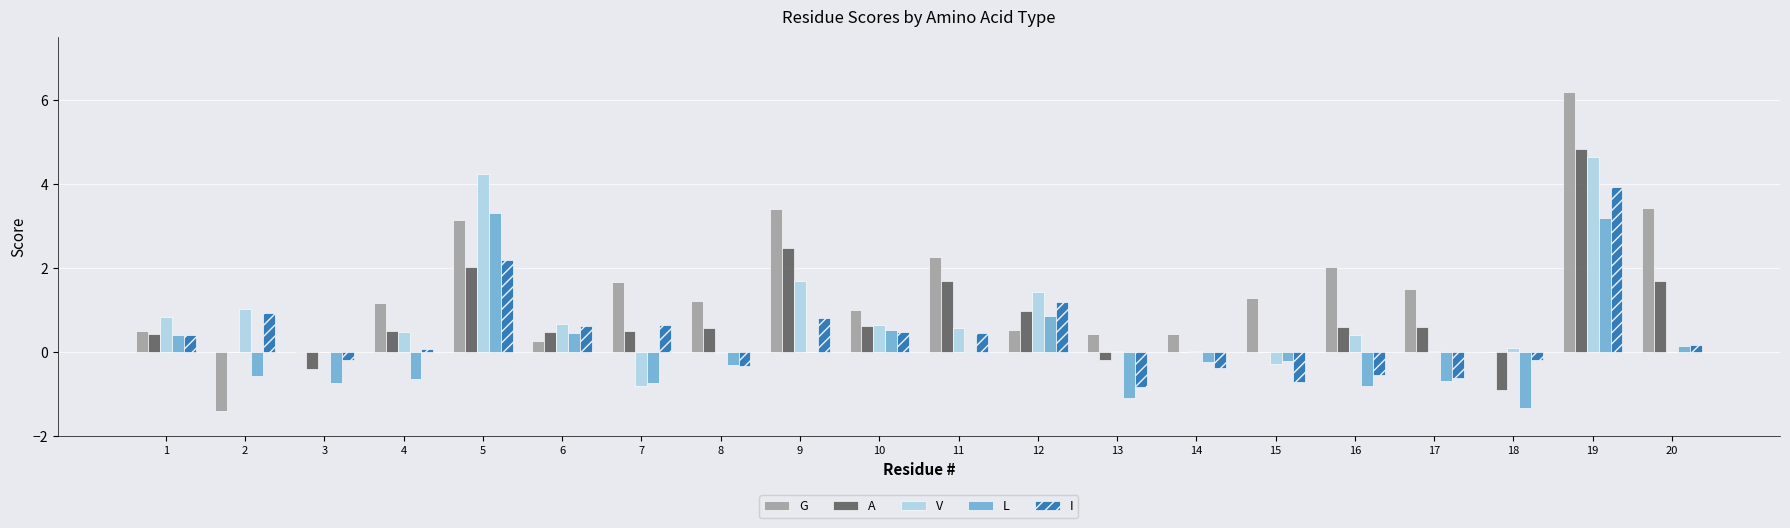

Is it true that A equals -0.2 at 13?

True